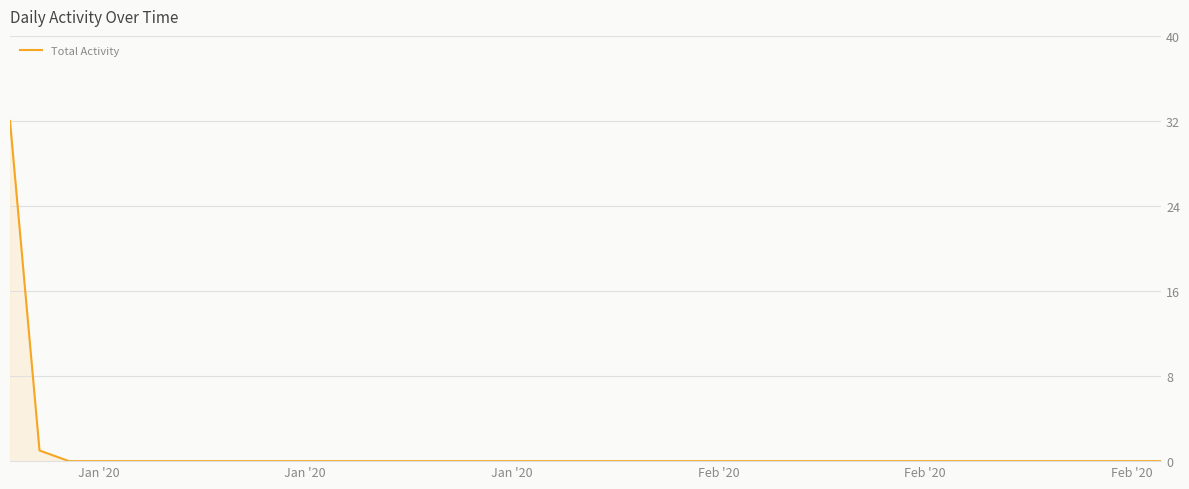

What is the greatest value displayed?

32